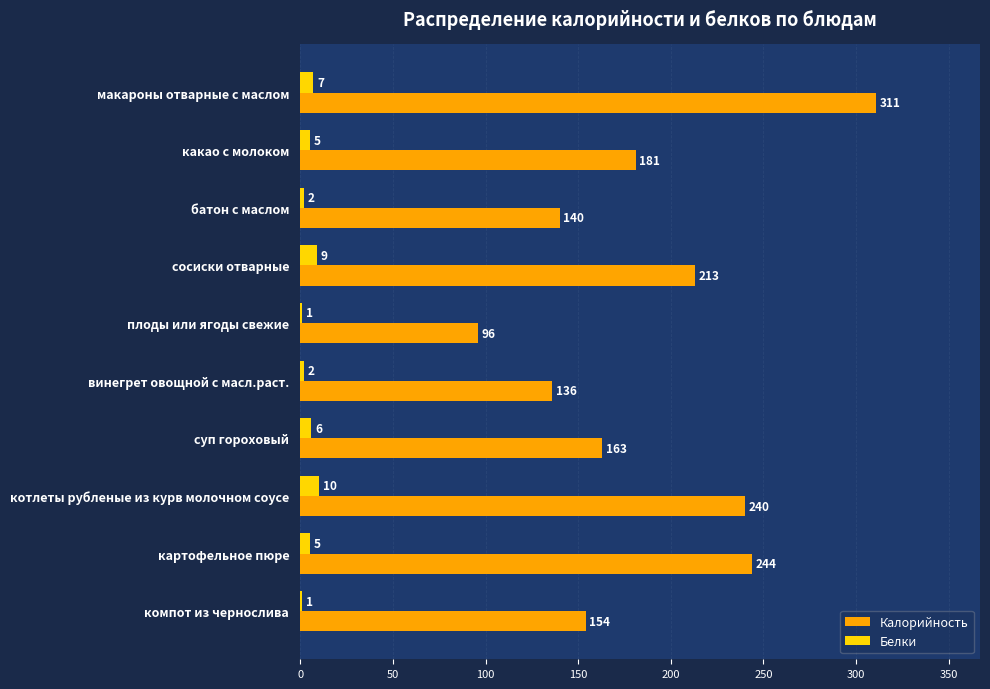

Is the value of Белки at какао с молоком greater than the value of Калорийность at винегрет овощной с масл.раст.?

No